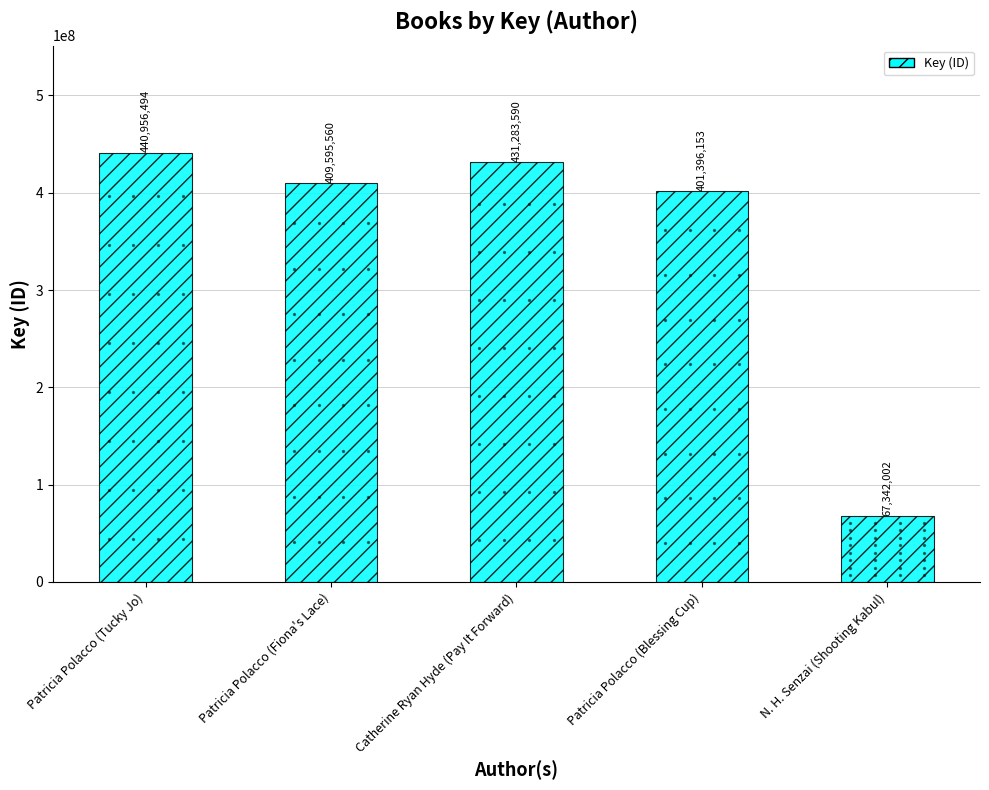

What is the change in value from Patricia Polacco (Tucky Jo) to Patricia Polacco (Blessing Cup)?

-39560341